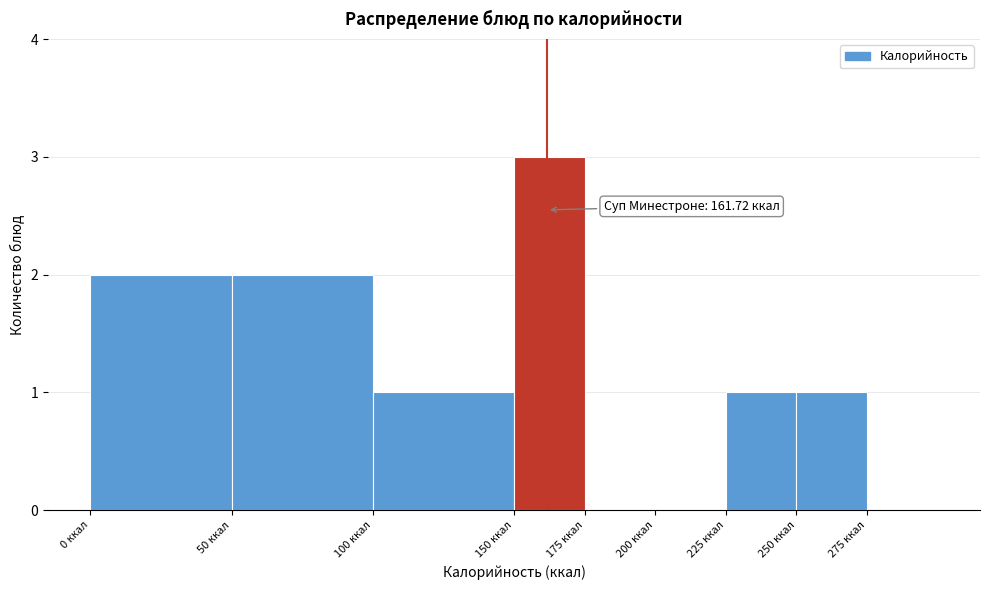

Which range on the x-axis has the tallest bar?

150 to 175